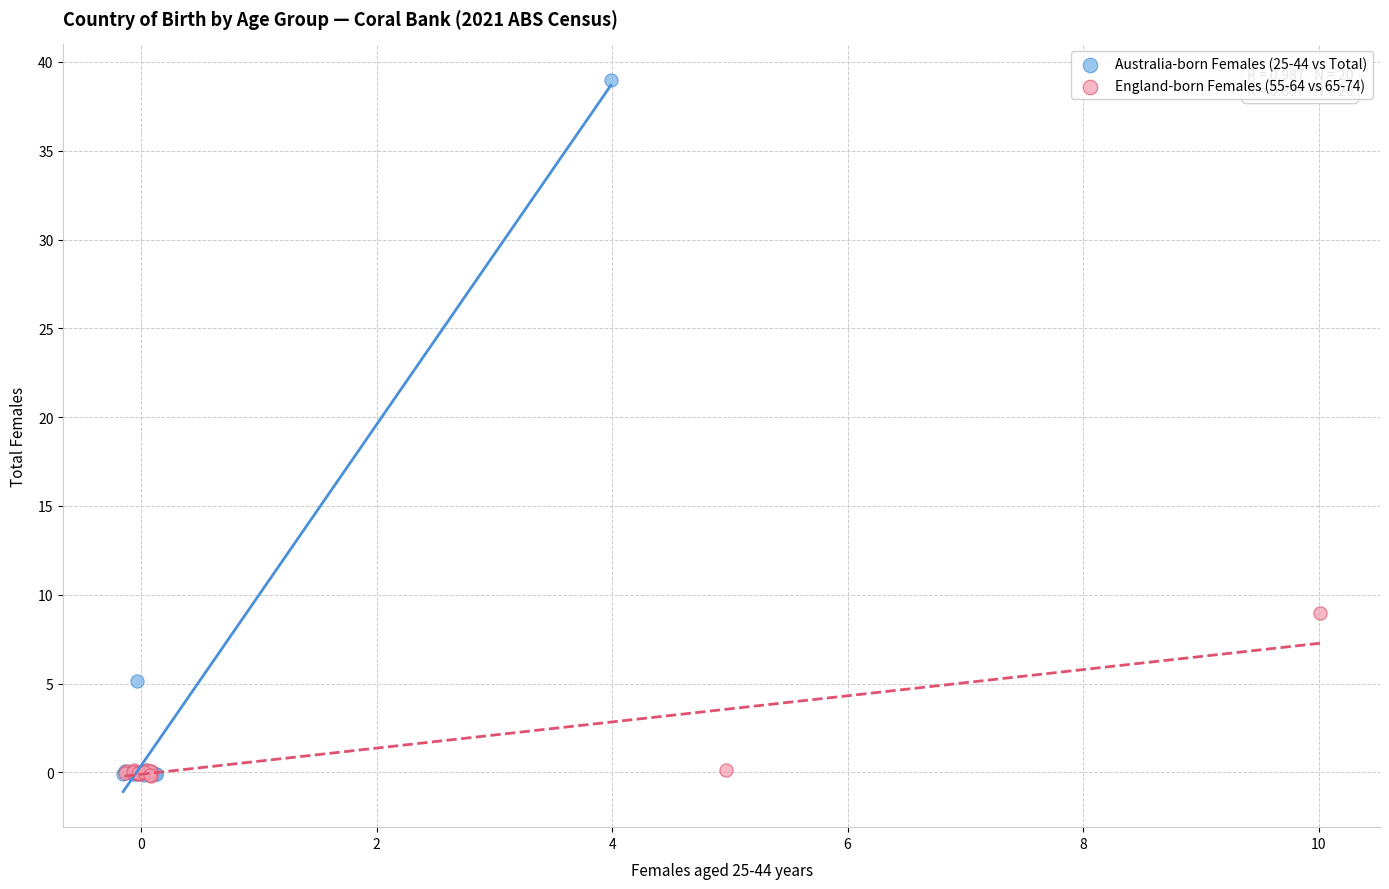

What are all the series names shown in the legend?

Australia-born Females (25-44 vs Total), England-born Females (55-64 vs 65-74)